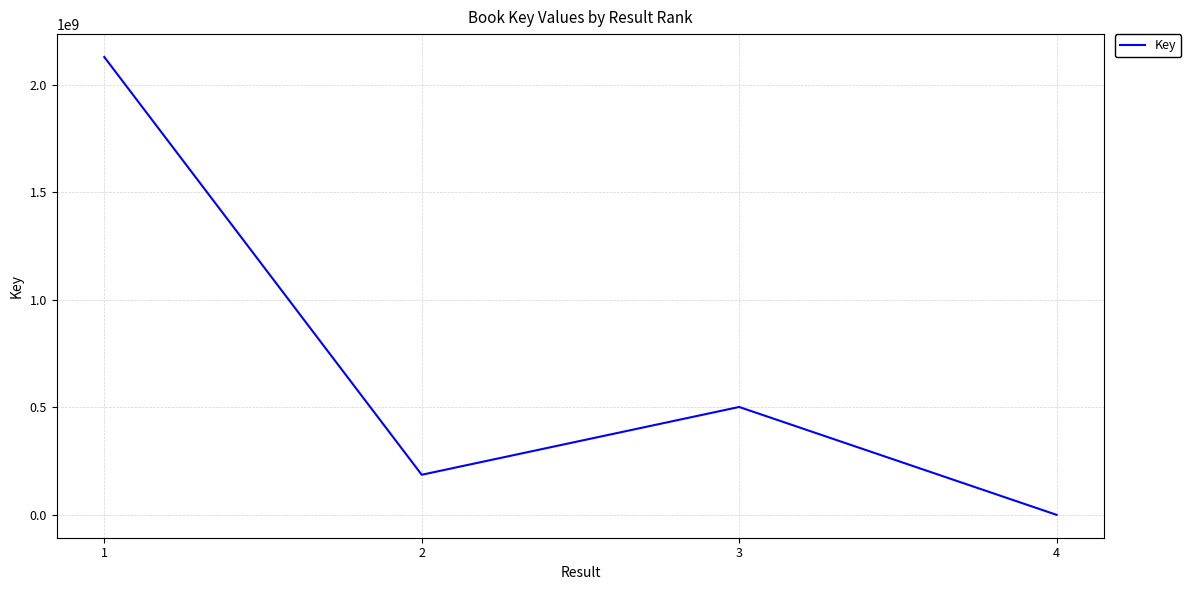

How many distinct data groups are displayed?

1